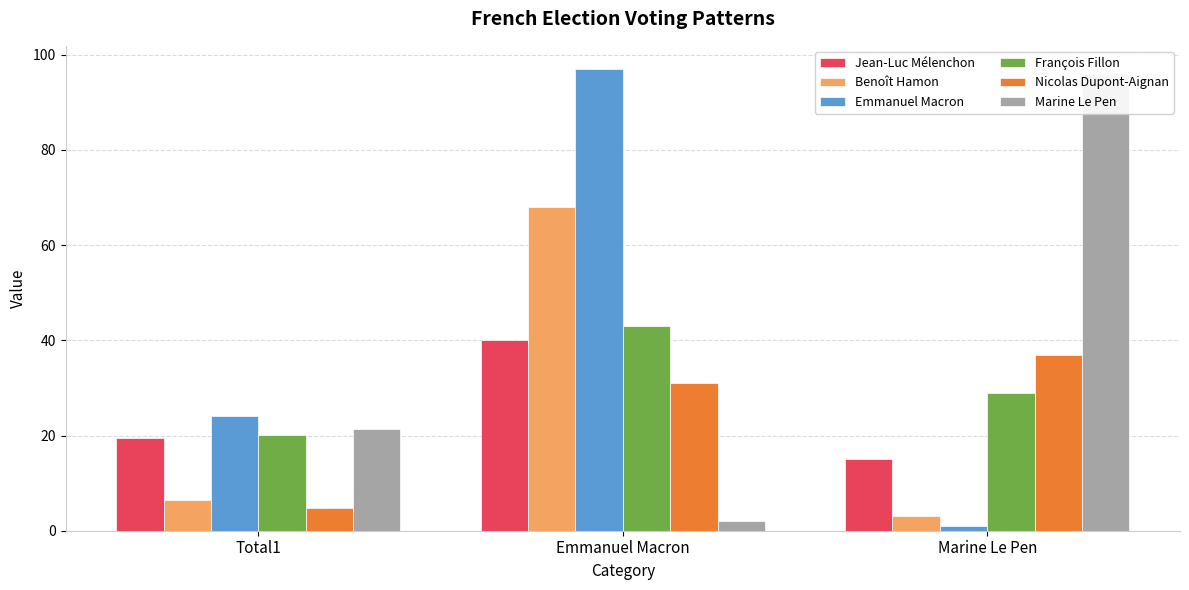

Is it true that Benoît Hamon equals 3.6 at Total1?

False